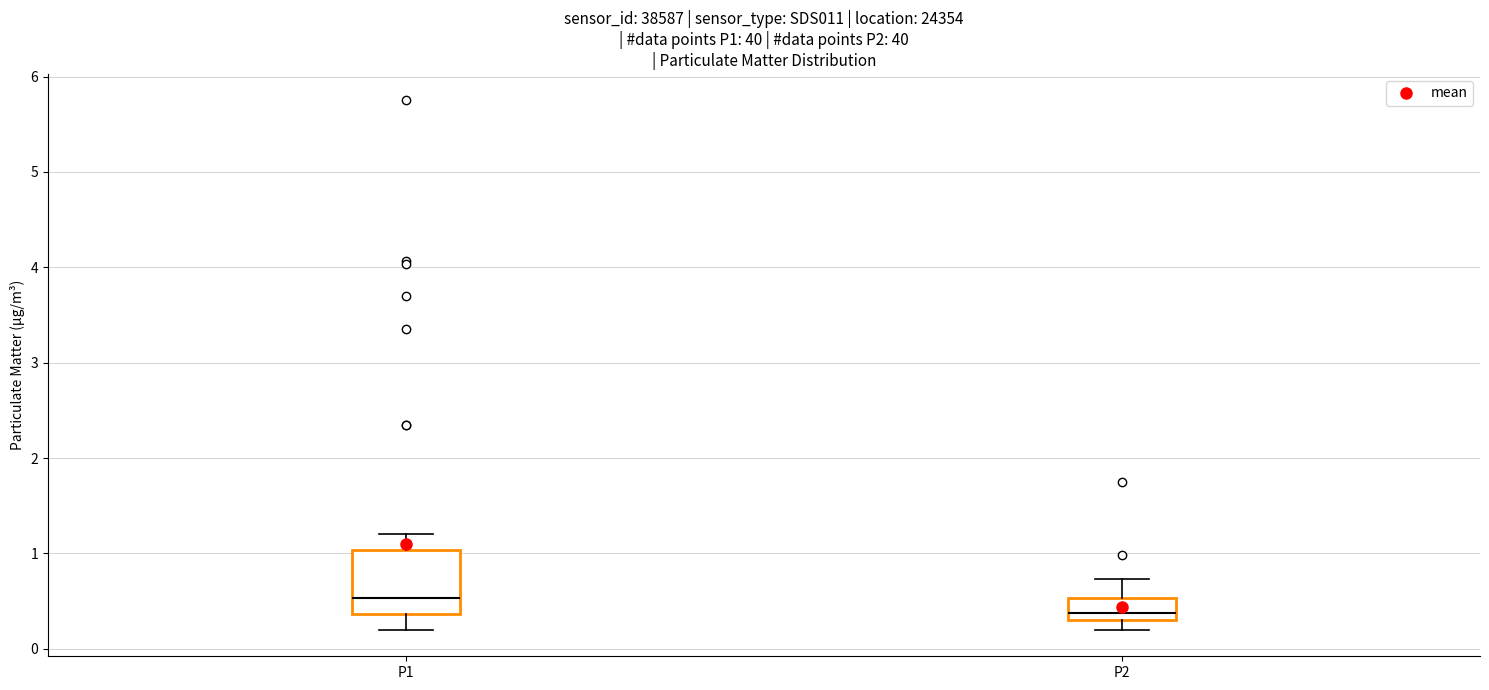

Where is the lower edge of the box for P1 on the y-axis? The values are not printed on the chart, so give them approximately, as read against the axis.

0.4